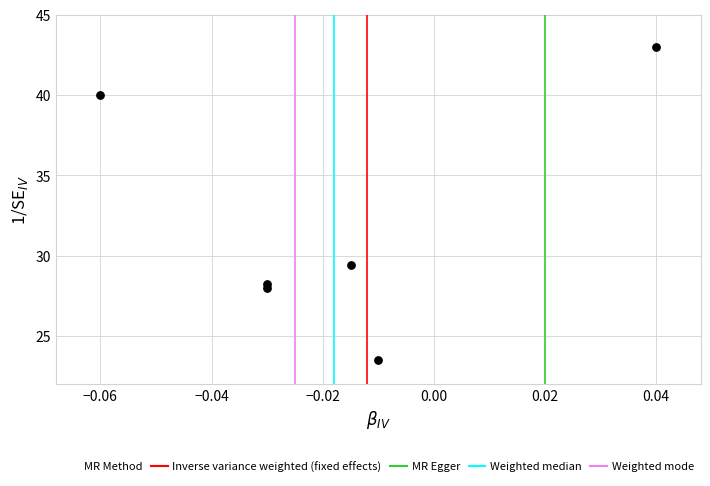

What Y value in the scatter plot is closest to 33?

29.4